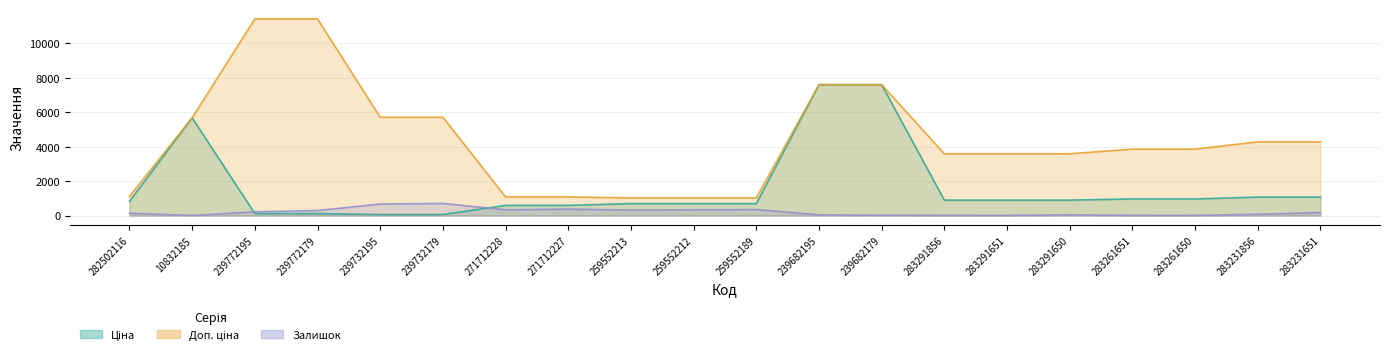

Where is Ціна nearest to the value 3826?

10832185